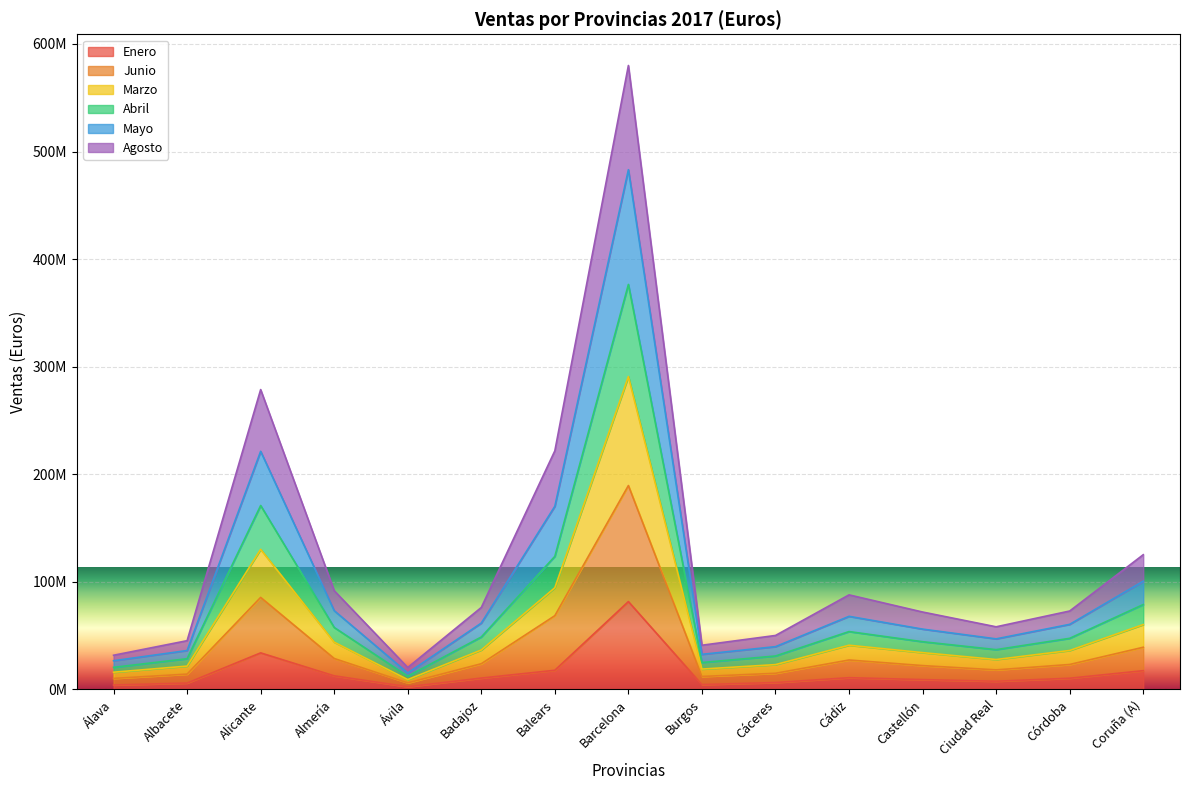

Rank the series by their average value, from highest to lowest.

Junio, Agosto, Abril, Marzo, Mayo, Enero